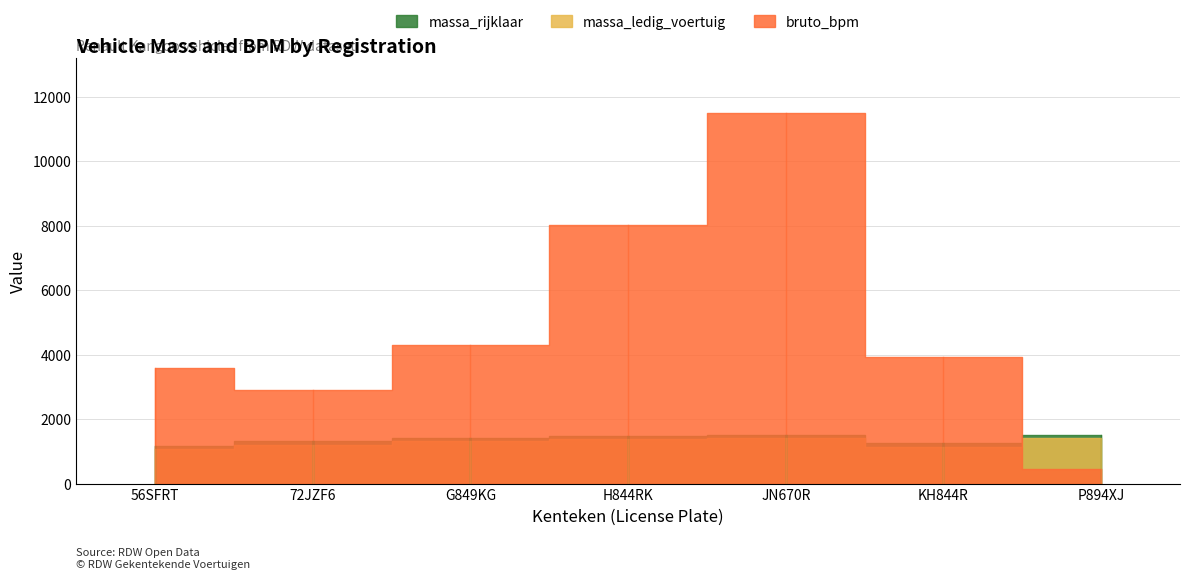

What position from the left is G849KG?

3